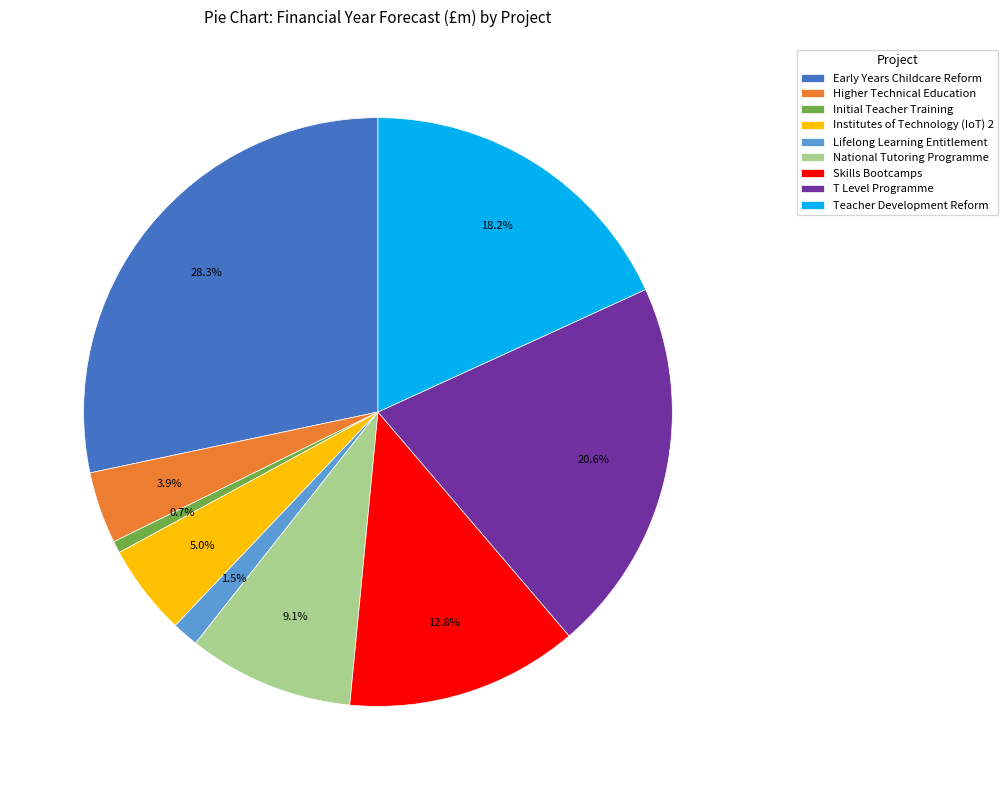

Does any single category account for the majority?

No